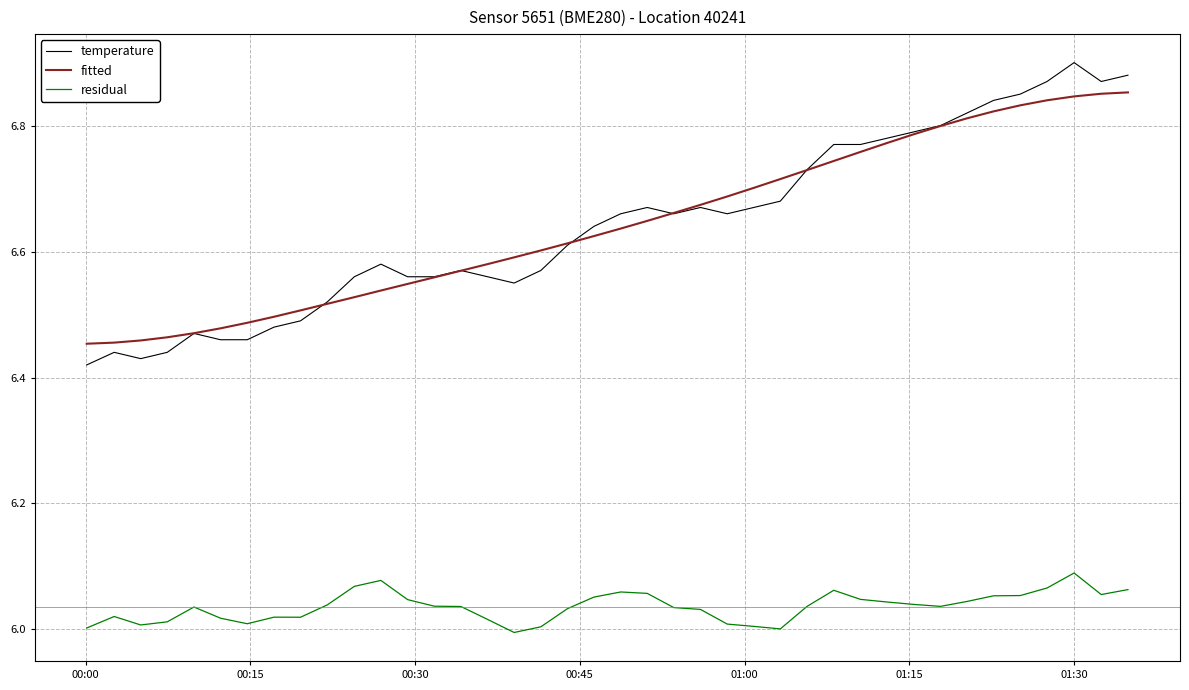

What are all the series names shown in the legend?

temperature, fitted, residual